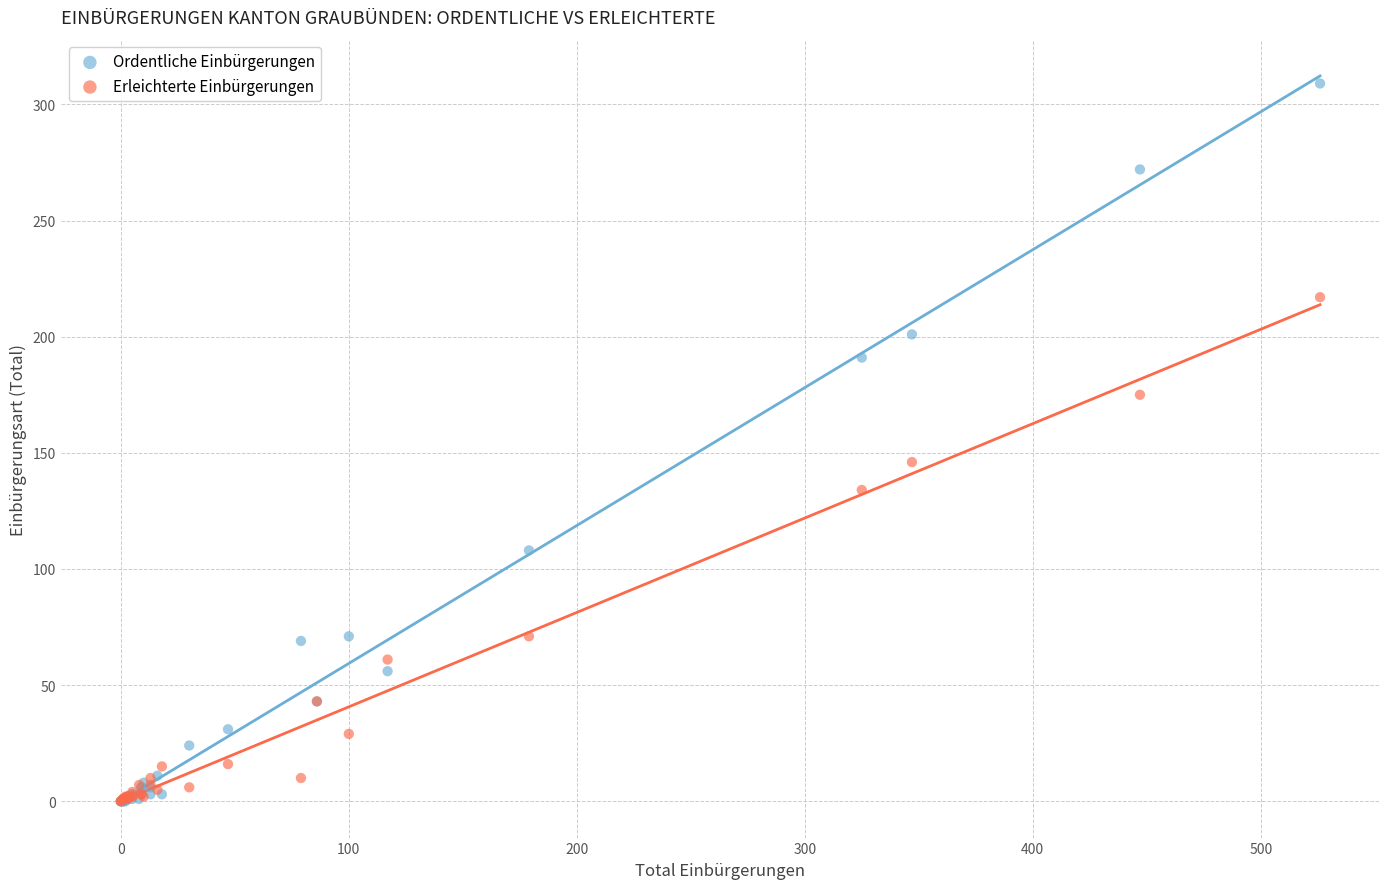

In the Ordentliche Einbürgerungen series, what Y value is closest to 154?

191